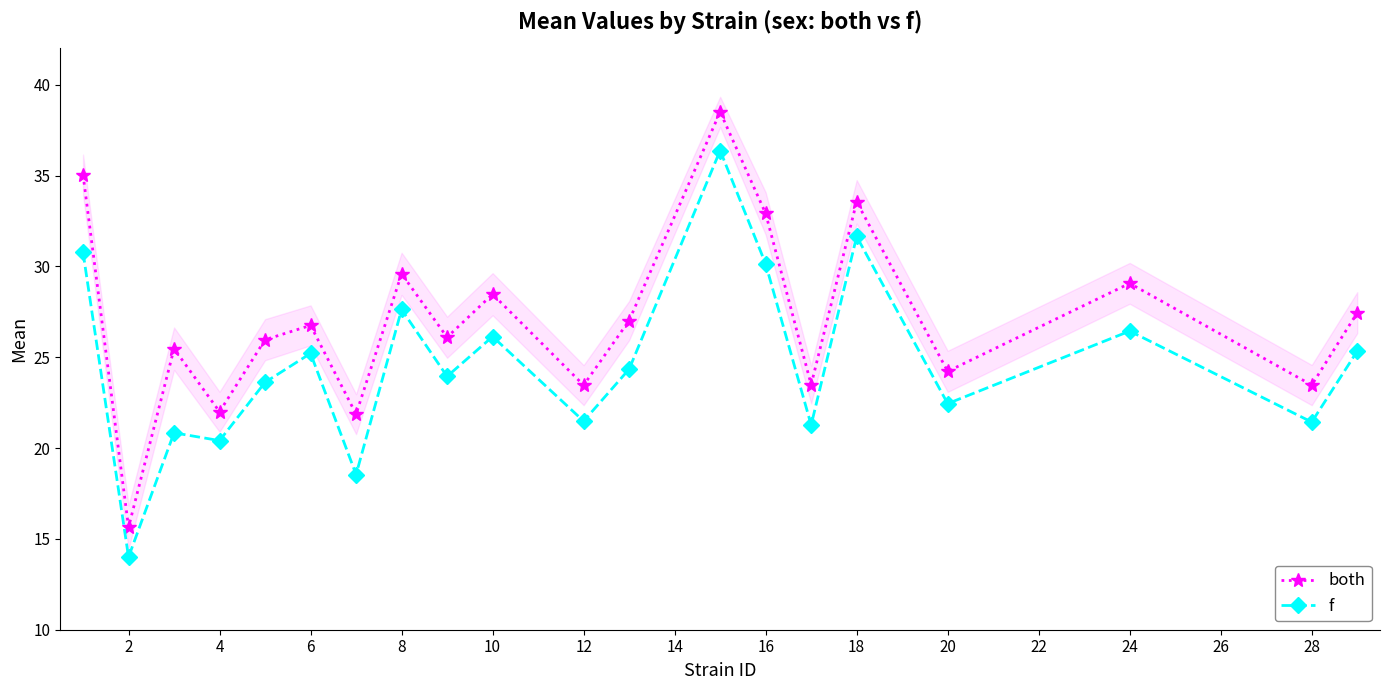

What is the difference between the both values at 10 and 16?

4.4